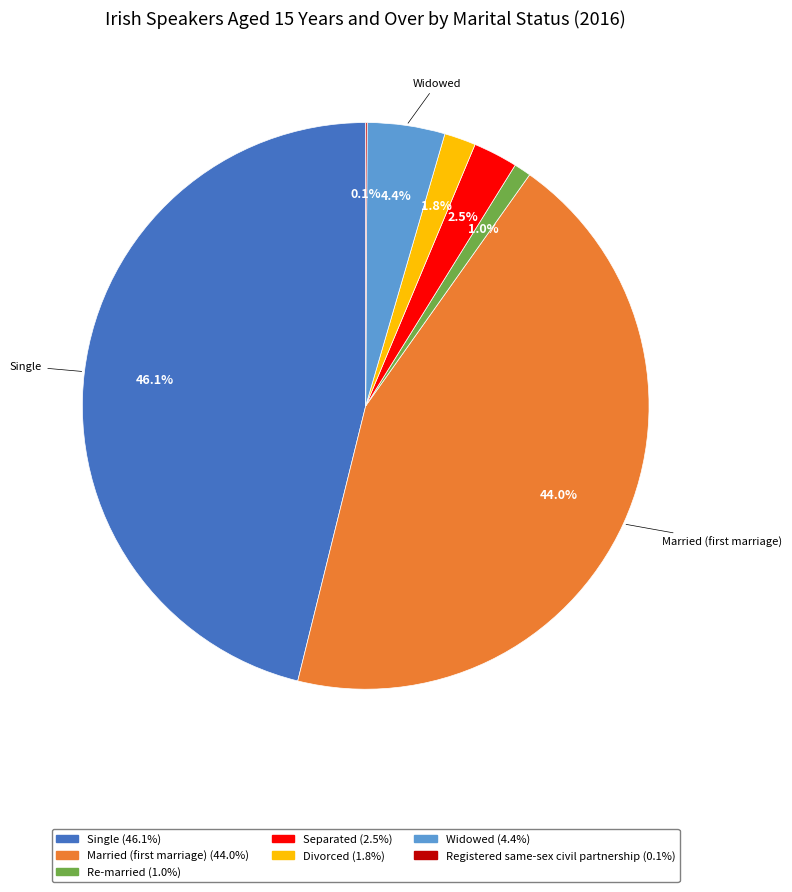

Does Separated represent more than half of the total?

No